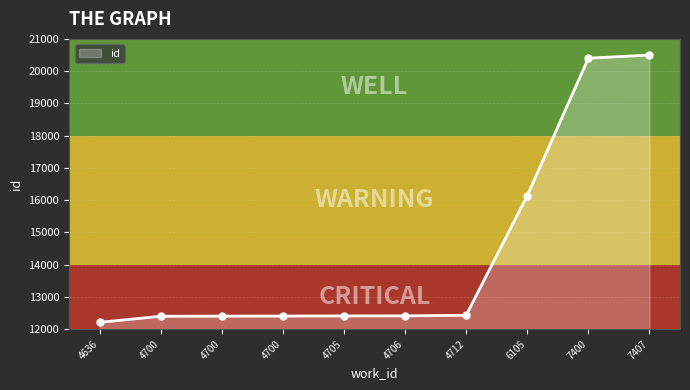

Reading left to right, what are all the values shown in this chart?

12209	12398	12402	12405	12409	12410	12429	16136	20401	20499